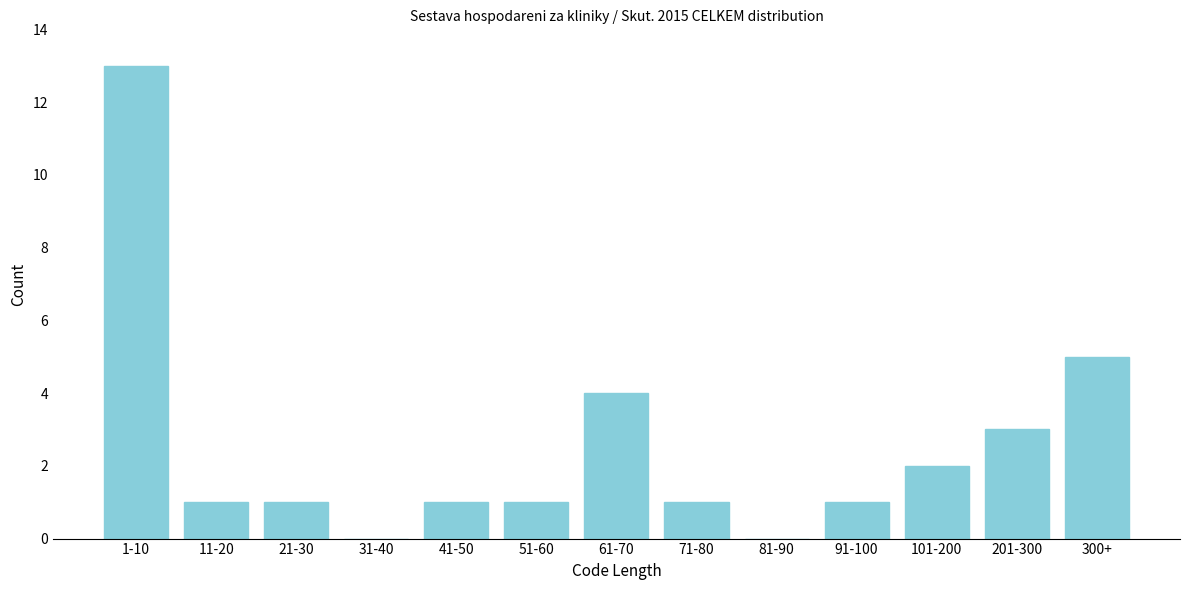

Reading right to left, what are all the values shown in this chart?

300+=5	201-300=3	101-200=2	91-100=1	81-90=0	71-80=1	61-70=4	51-60=1	41-50=1	31-40=0	21-30=1	11-20=1	1-10=13